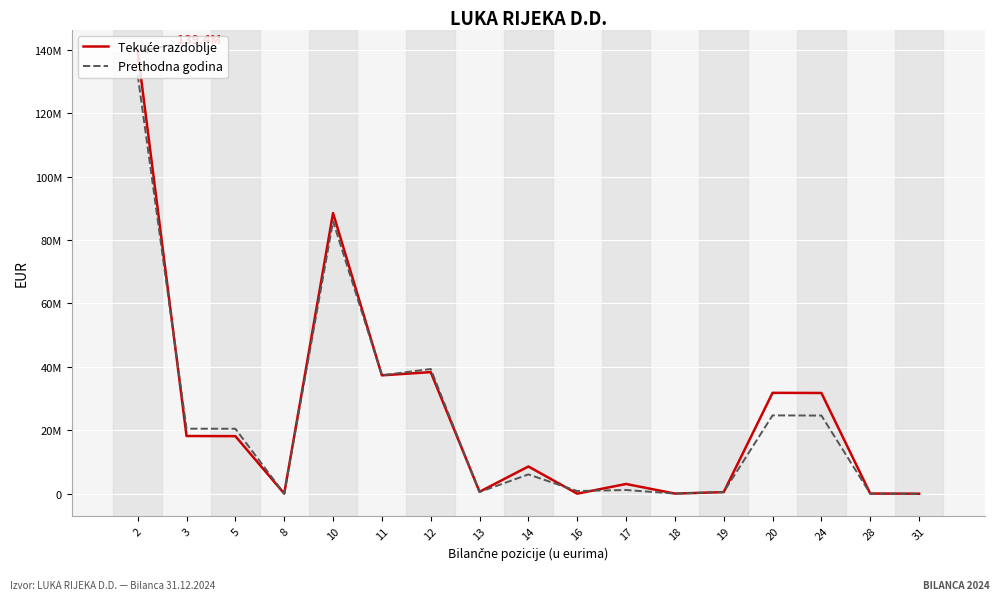

What is the difference between the second highest and second lowest values in the Tekuće razdoblje series?

88462351